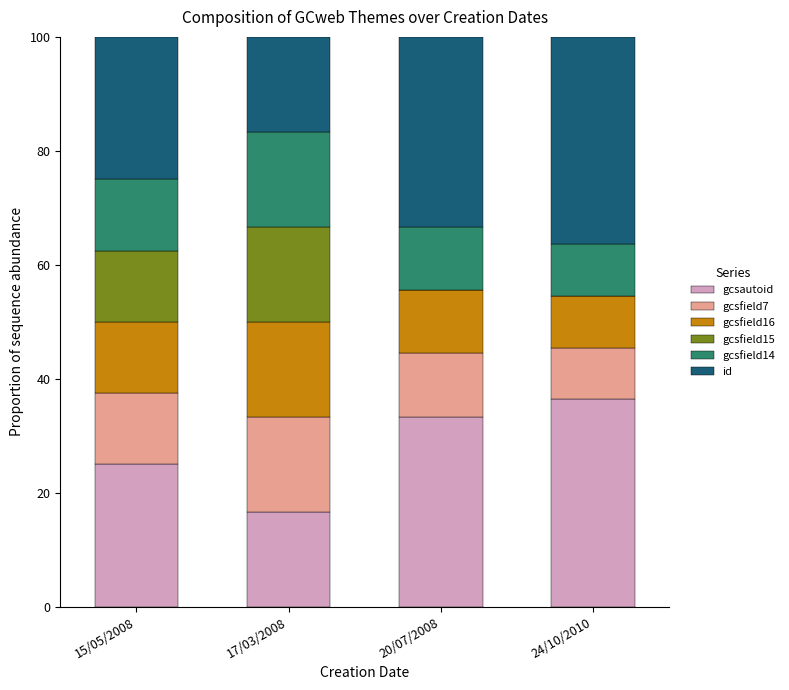

What is the total value across all series at 24/10/2010?

100.0